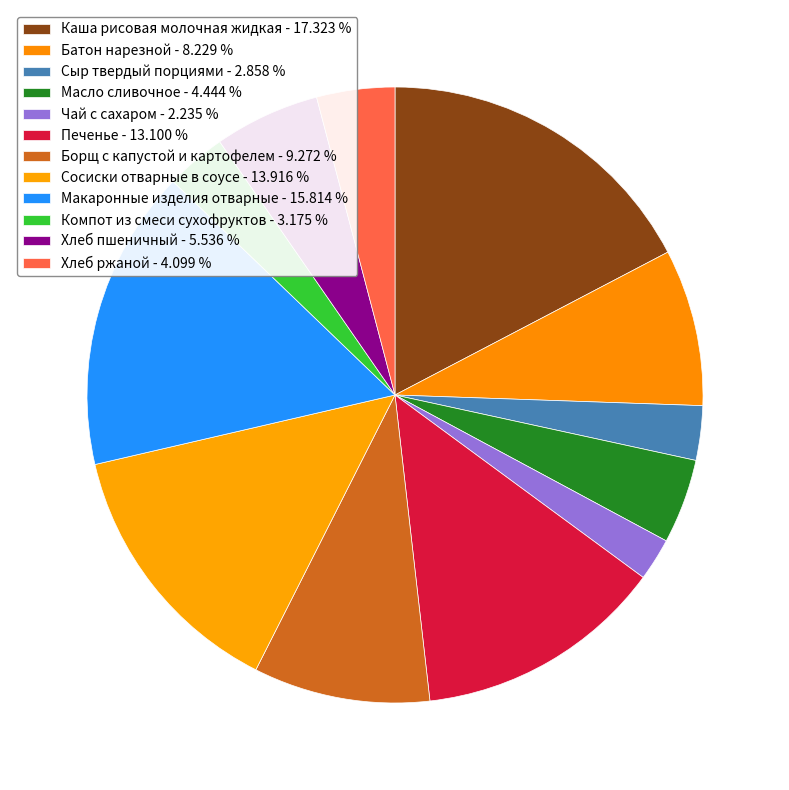

Do Сыр твердый порциями and Макаронные изделия отварные together represent more than half of the pie?

No